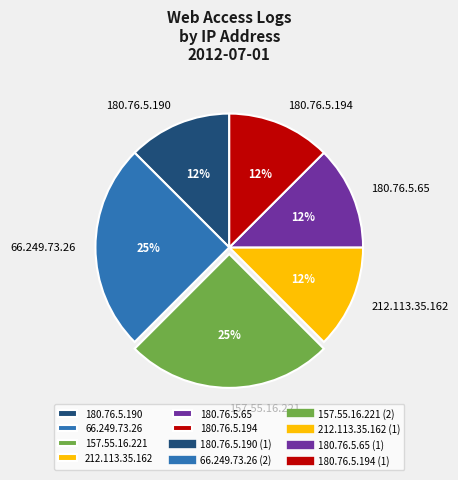

Is it true that 180.76.5.65 is 3% of the pie?

False